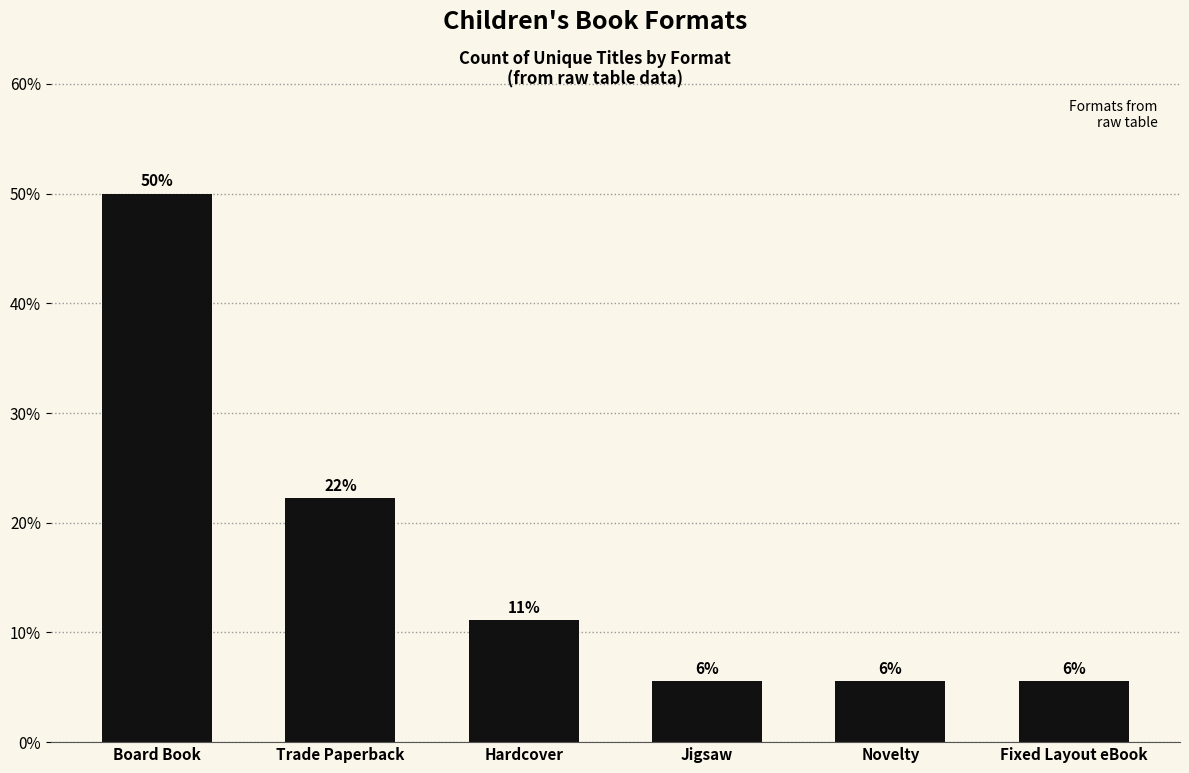

How many bars are there in total?

6